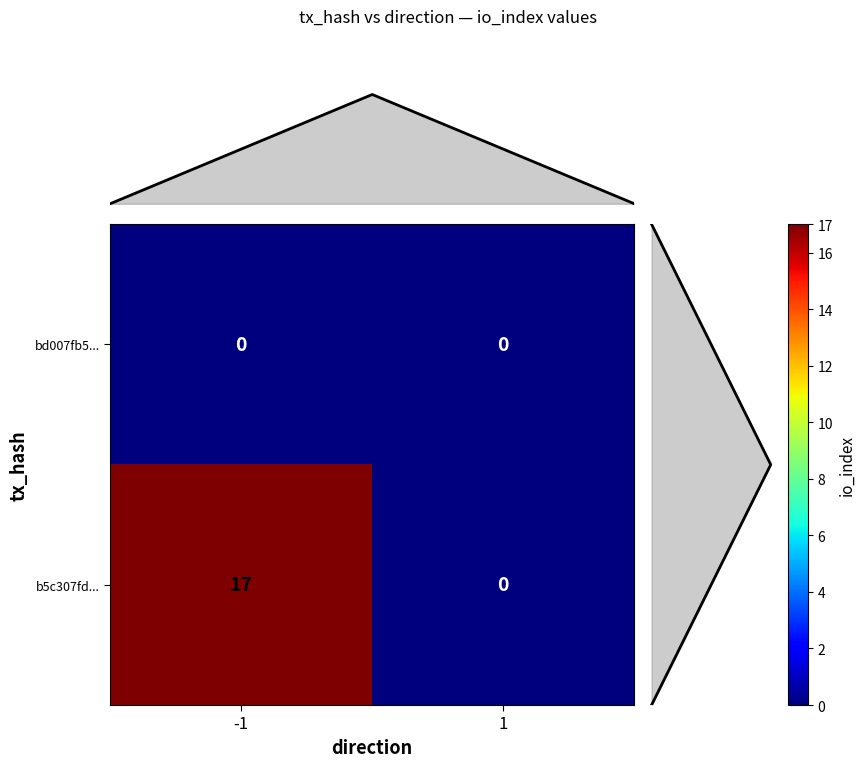

Count the number of data series in this chart.

2